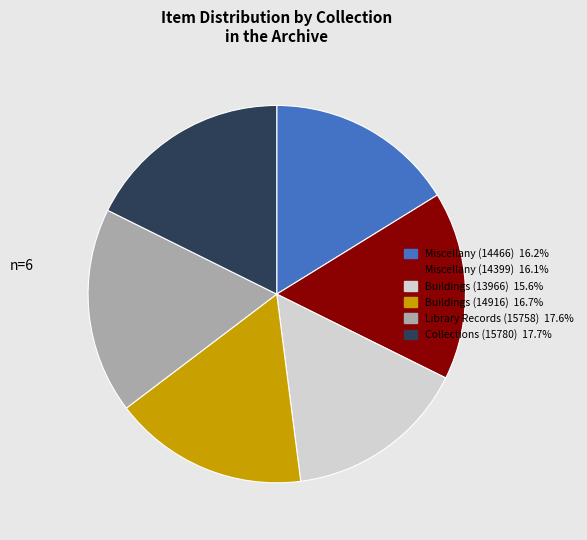

Is there any slice that represents more than half of the pie?

No